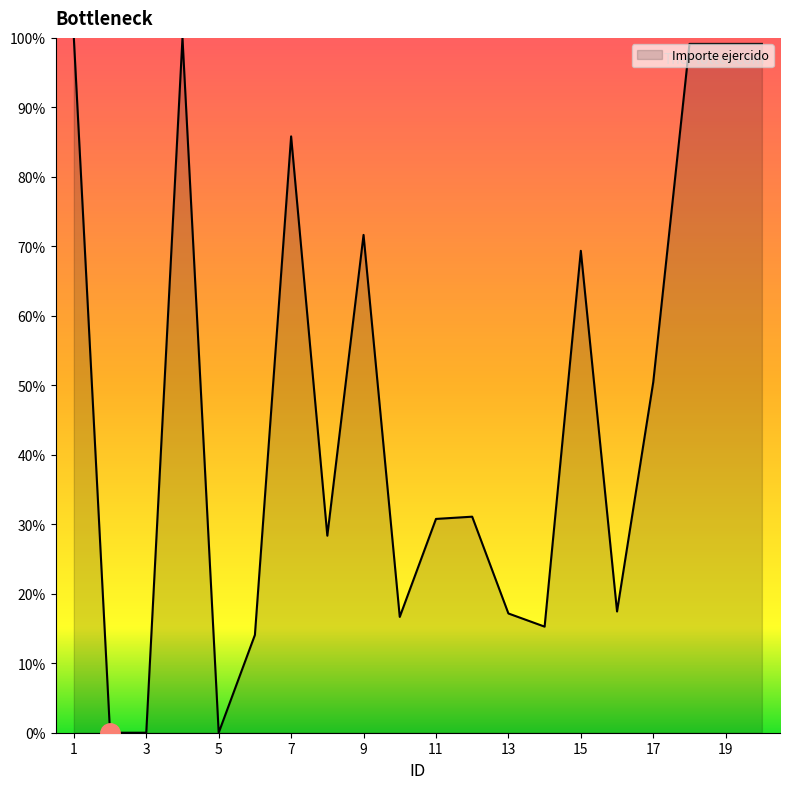

What is the maximum value shown in the chart?

100.0